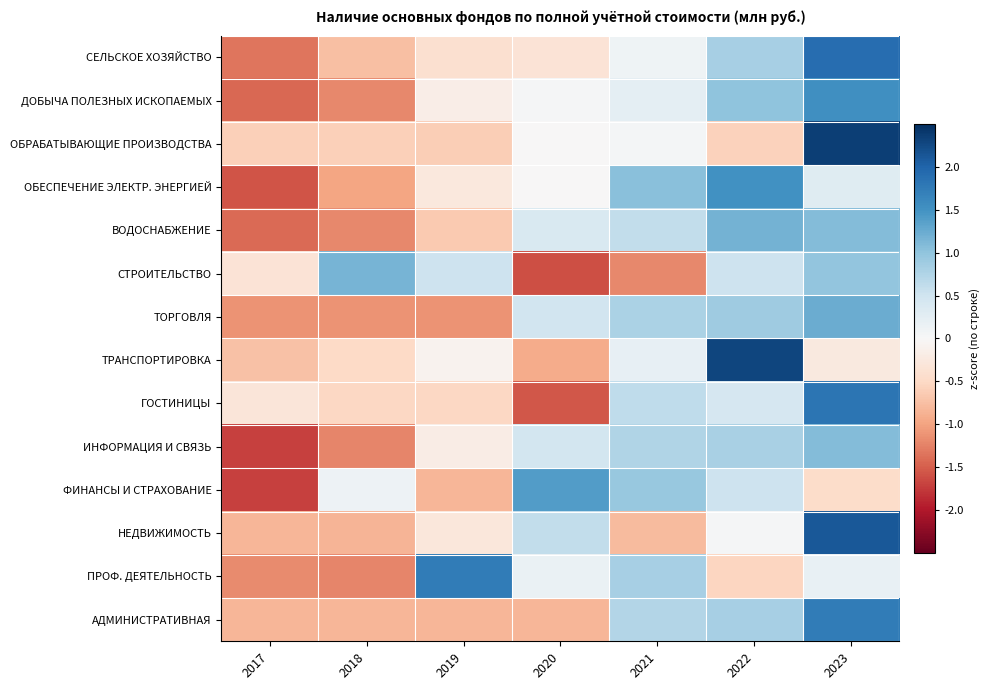

Reading right to left, what are all the values shown in this chart?

СЕЛЬСКОЕ ХОЗЯЙСТВО: 2023=1.9	2022=0.8	2021=0.1	2020=-0.4	2019=-0.4	2018=-0.8	2017=-1.3
ДОБЫЧА ПОЛЕЗНЫХ ИСКОПАЕМЫХ: 2023=1.5	2022=1.0	2021=0.2	2020=0.0	2019=-0.2	2018=-1.2	2017=-1.4
ОБРАБАТЫВАЮЩИЕ ПРОИЗВОДСТВА: 2023=2.4	2022=-0.6	2021=0.0	2020=-0.0	2019=-0.6	2018=-0.6	2017=-0.6
ОБЕСПЕЧЕНИЕ ЭЛЕКТР. ЭНЕРГИЕЙ: 2023=0.3	2022=1.5	2021=1.0	2020=-0.0	2019=-0.3	2018=-1.0	2017=-1.6
ВОДОСНАБЖЕНИЕ: 2023=1.1	2022=1.2	2021=0.6	2020=0.4	2019=-0.7	2018=-1.2	2017=-1.4
СТРОИТЕЛЬСТВО: 2023=1.0	2022=0.5	2021=-1.2	2020=-1.6	2019=0.5	2018=1.2	2017=-0.3
ТОРГОВЛЯ: 2023=1.2	2022=0.9	2021=0.8	2020=0.5	2019=-1.1	2018=-1.1	2017=-1.1
ТРАНСПОРТИРОВКА: 2023=-0.2	2022=2.3	2021=0.2	2020=-0.9	2019=-0.1	2018=-0.5	2017=-0.7
ГОСТИНИЦЫ: 2023=1.8	2022=0.4	2021=0.6	2020=-1.6	2019=-0.5	2018=-0.5	2017=-0.3
ИНФОРМАЦИЯ И СВЯЗЬ: 2023=1.1	2022=0.8	2021=0.7	2020=0.5	2019=-0.2	2018=-1.2	2017=-1.7
ФИНАНСЫ И СТРАХОВАНИЕ: 2023=-0.5	2022=0.5	2021=1.0	2020=1.4	2019=-0.8	2018=0.1	2017=-1.7
НЕДВИЖИМОСТЬ: 2023=2.1	2022=0.0	2021=-0.8	2020=0.6	2019=-0.3	2018=-0.8	2017=-0.8
ПРОФ. ДЕЯТЕЛЬНОСТЬ: 2023=0.2	2022=-0.5	2021=0.8	2020=0.2	2019=1.7	2018=-1.2	2017=-1.2
АДМИНИСТРАТИВНАЯ: 2023=1.7	2022=0.8	2021=0.7	2020=-0.8	2019=-0.8	2018=-0.8	2017=-0.8